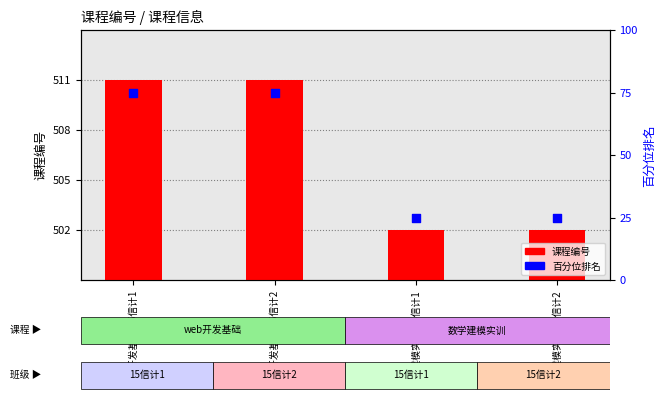

Which series contains the highest Y value?

课程编号